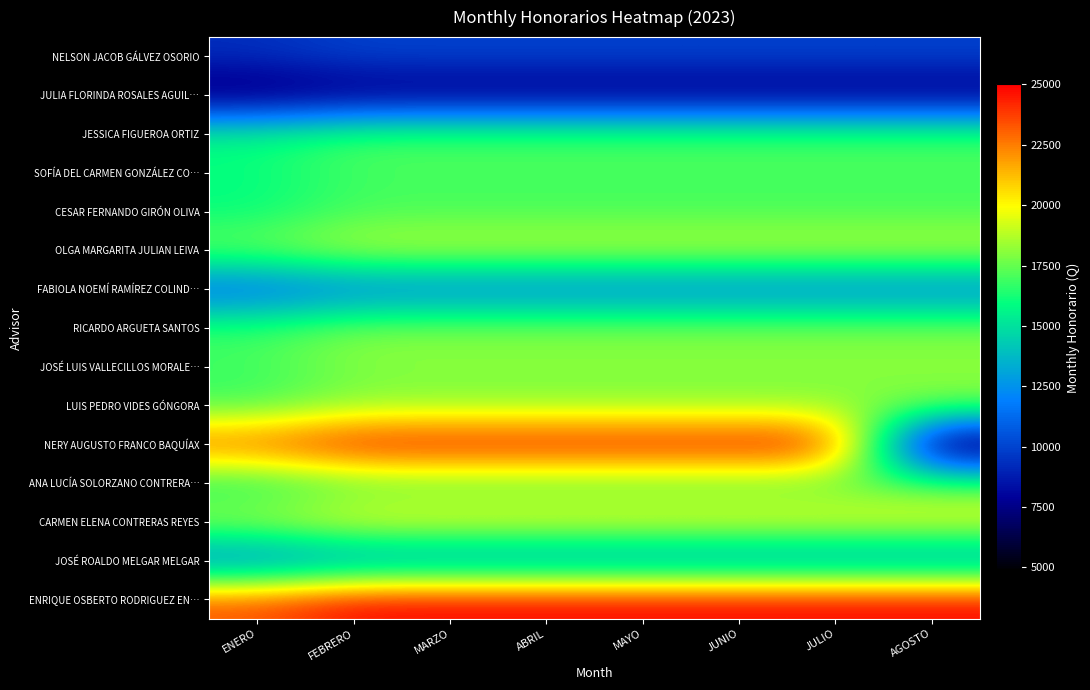

Which has a higher value, MARZO or AGOSTO?

MARZO